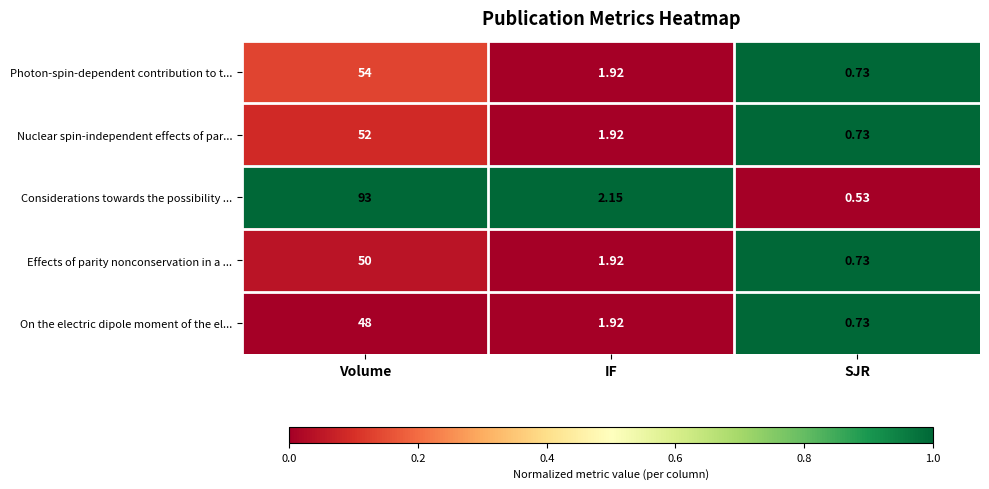

At how many categories does at least one series exceed 0?

3